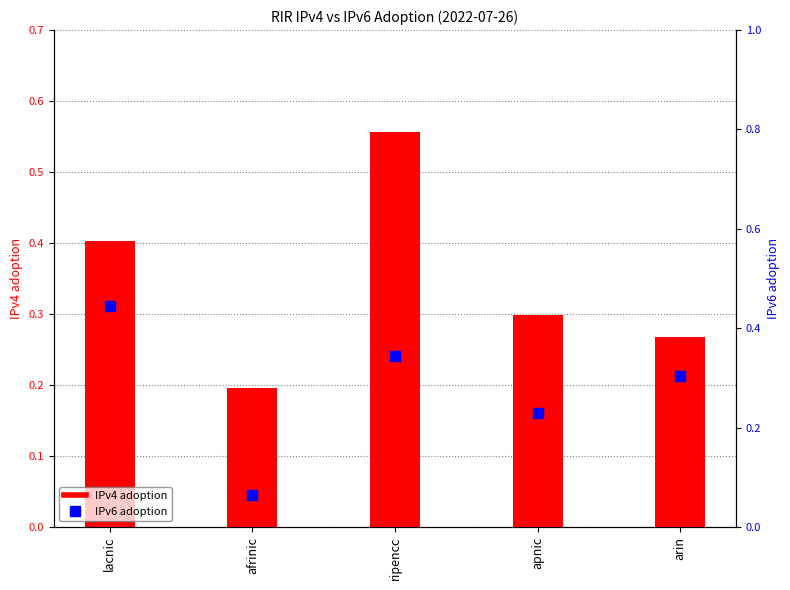

At which category is the sum across all series the highest?

ripencc